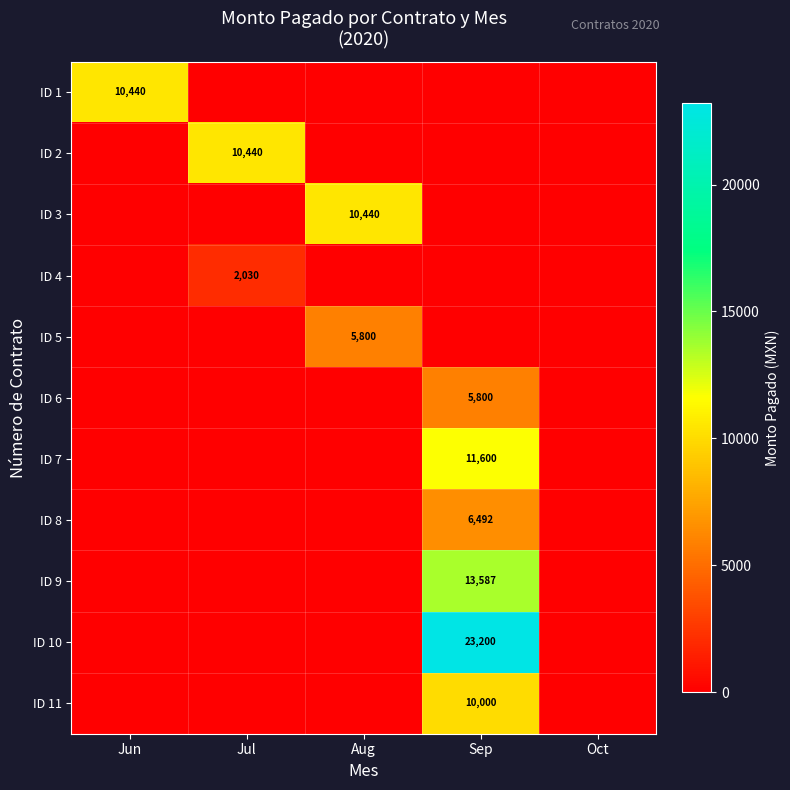

The value of ID 7 at Oct is -6856.1. True or false?

False